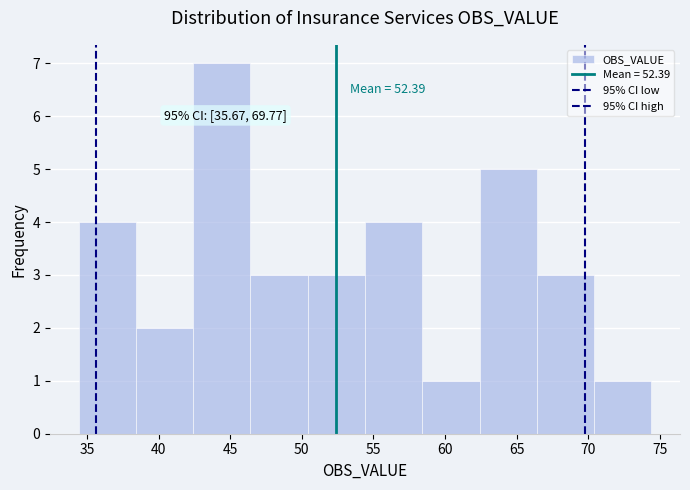

Over which range of the x-axis is the bar tallest?

42.5 to 46.5